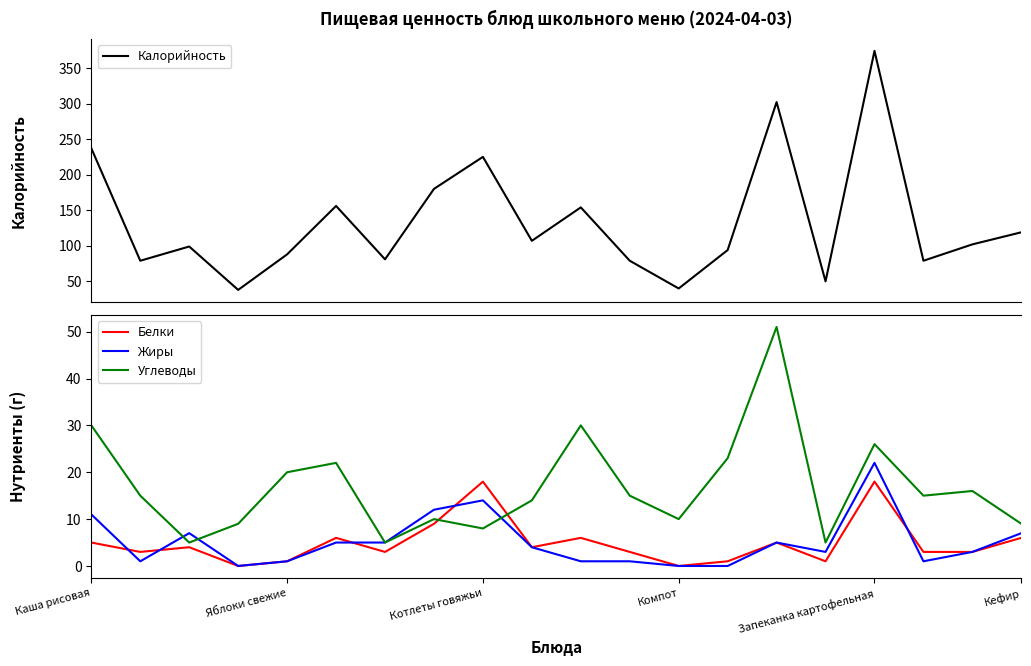

What are all the series names shown in the legend?

Калорийность, Белки, Жиры, Углеводы